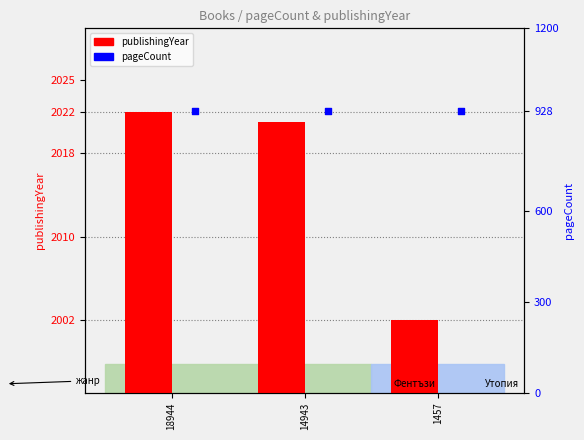

At how many categories does at least one series exceed 1307?

3